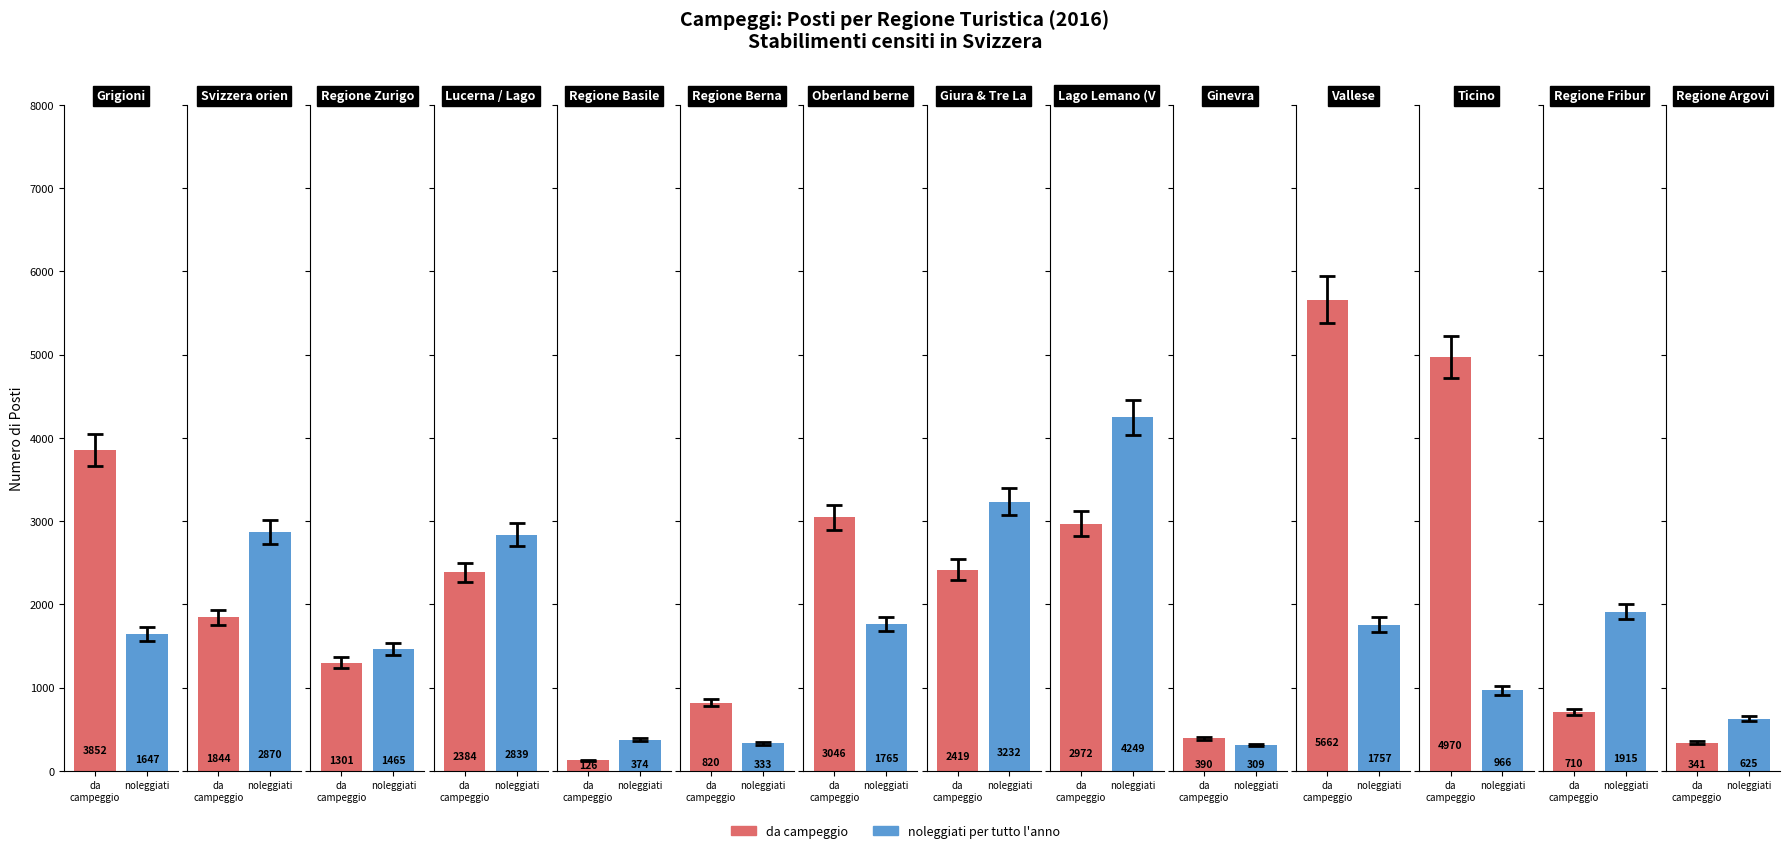

Which category has the highest value in the noleggiati per tutto l'anno series?

Lago Lemano (Vaud)